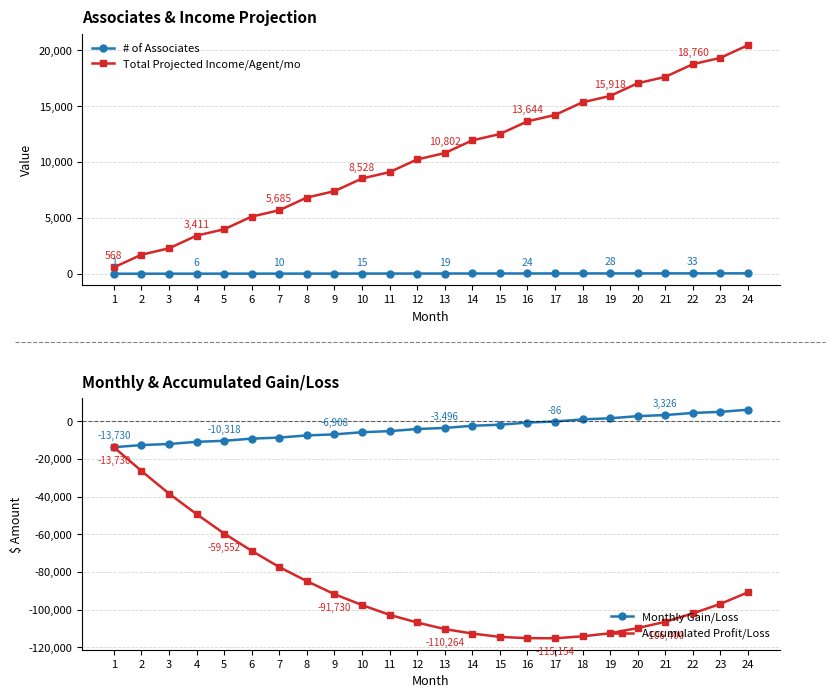

What is the value of the # of Associates point at the 22nd from the left?

33.0